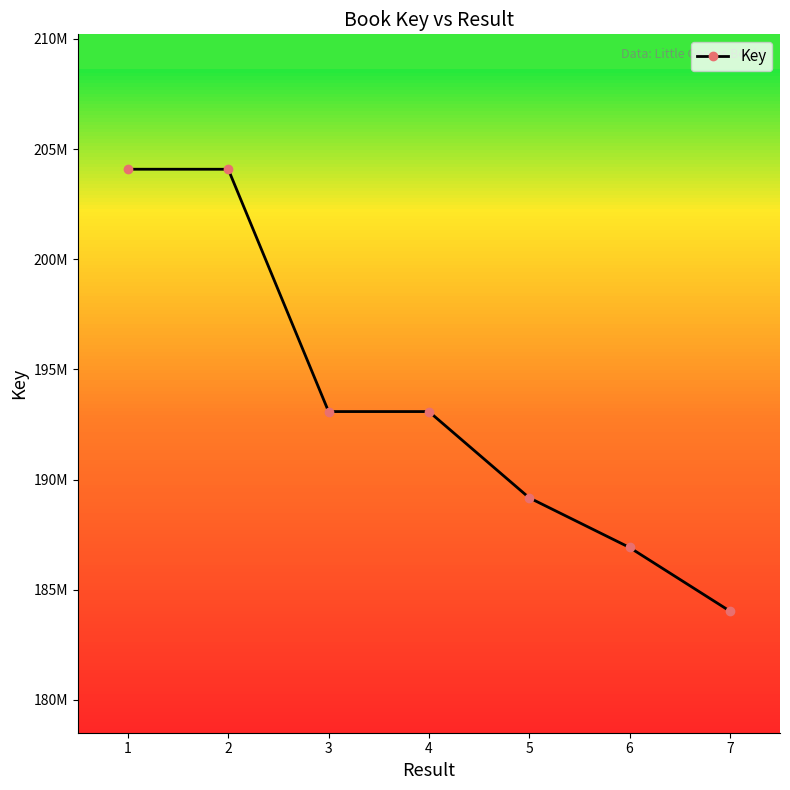

Reading left to right, transcribe all the data shown in this chart.

204084244	204083218	193085126	193085317	189171419	186917452	184030172